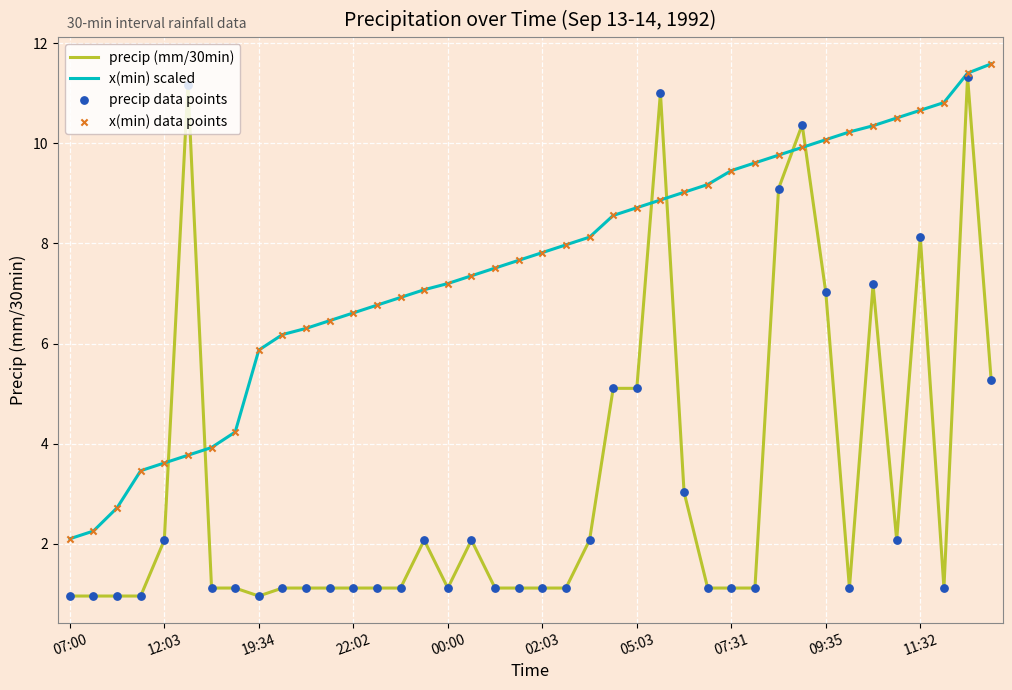

Which series has the widest spread of values?

precip (mm/30min)